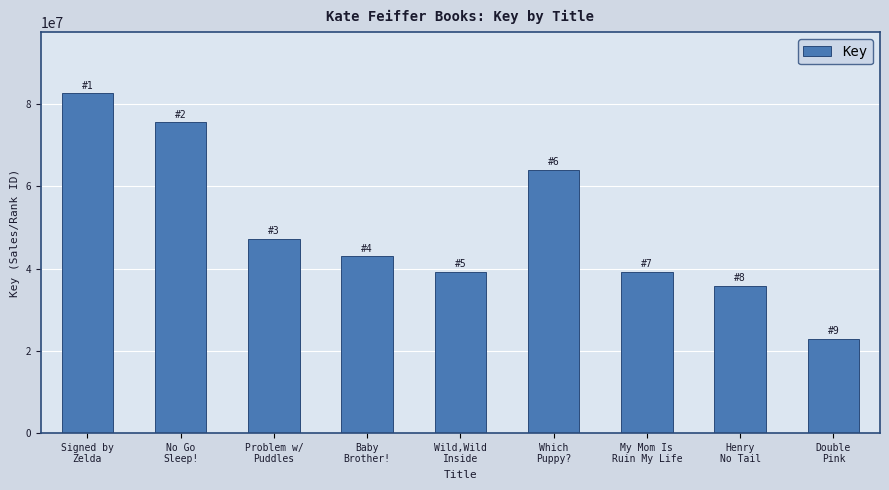

How many categories are shown in the chart?

9